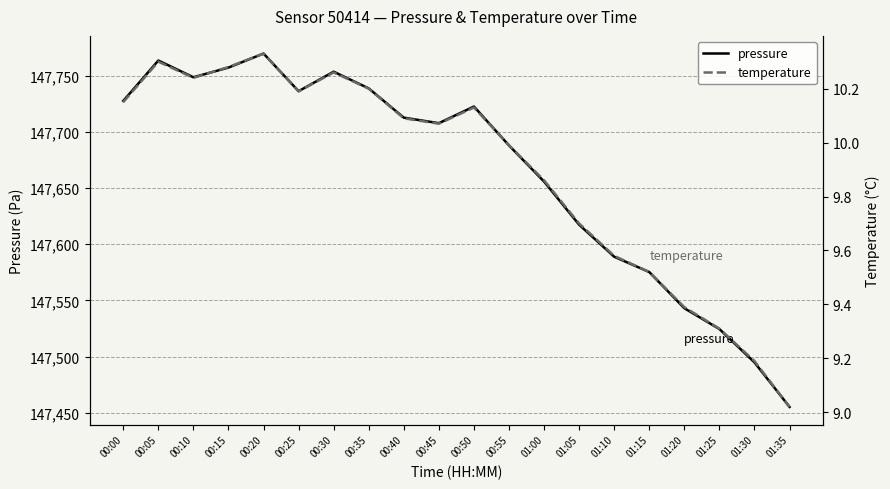

What is the total value across all series at 00:05?

147773.7